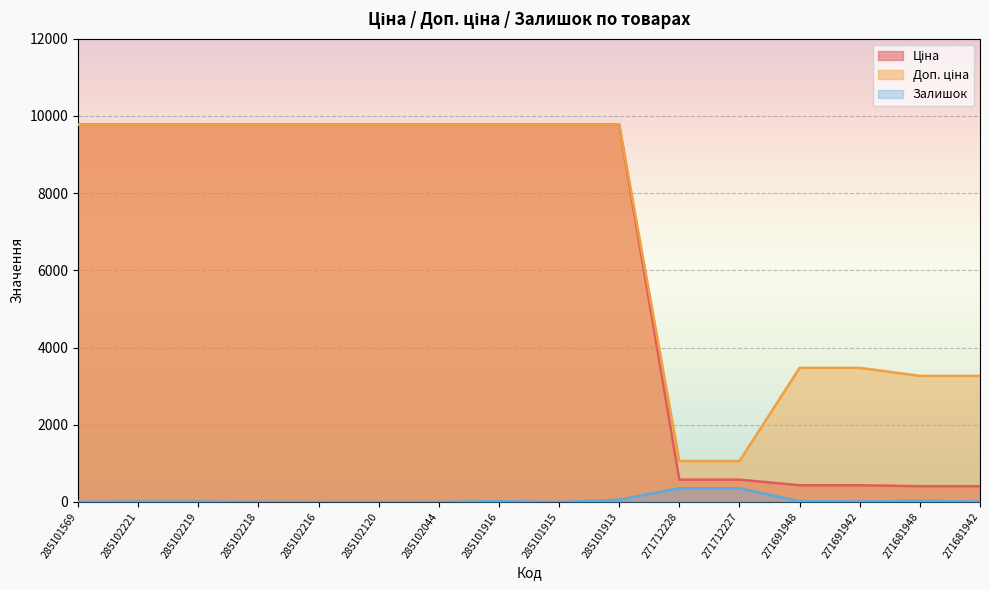

Is the value of Доп. ціна at 285102216 greater than the value of Залишок at 271691948?

Yes